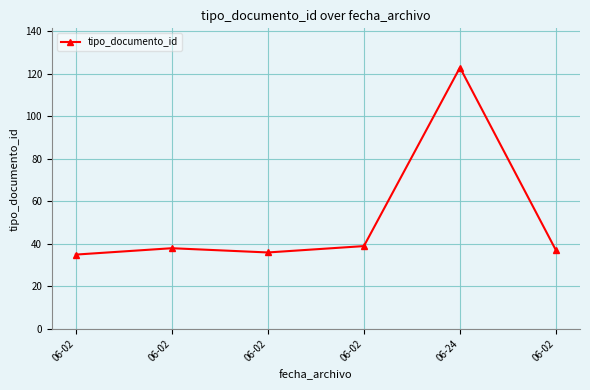

Does the chart have visible grid lines?

Yes